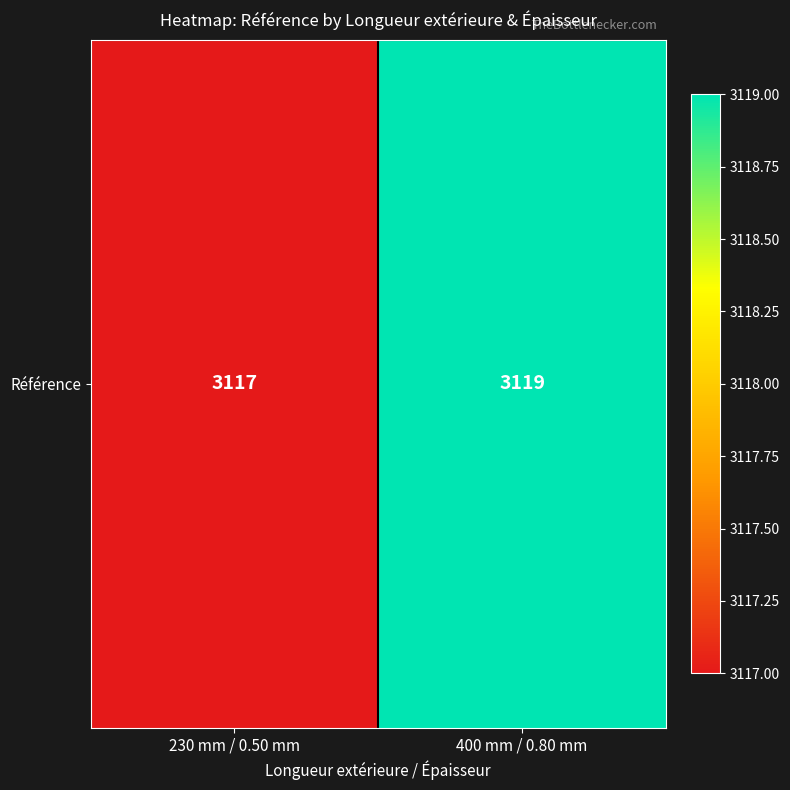

Which label corresponds to the smallest value in the chart?

230 mm / 0.50 mm